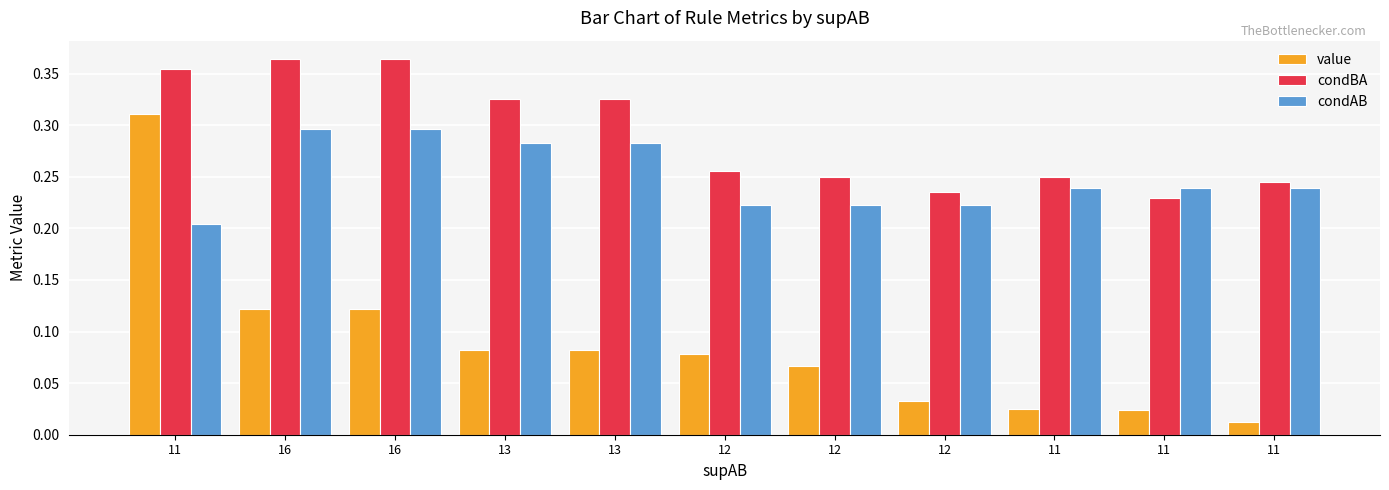

How many distinct data groups are displayed?

3